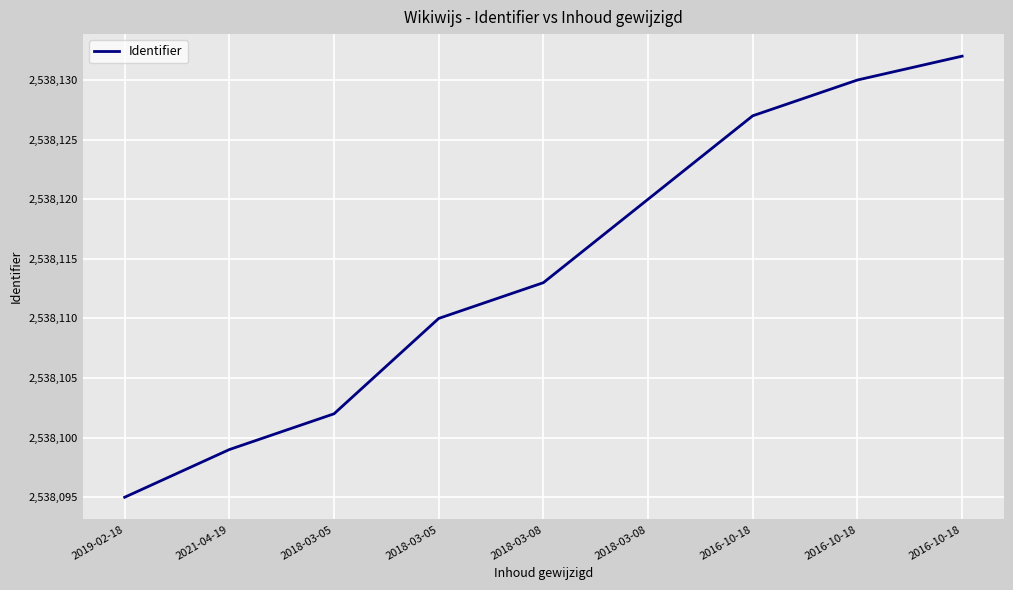

Is this an area chart (filled region under the line)?

No